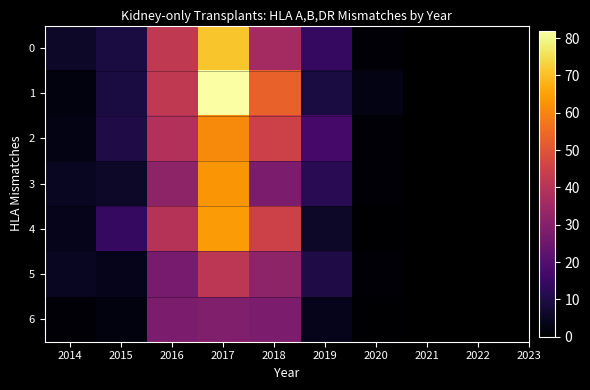

Rank the series by their maximum value, from lowest to highest.

6, 5, 2, 3, 4, 0, 1